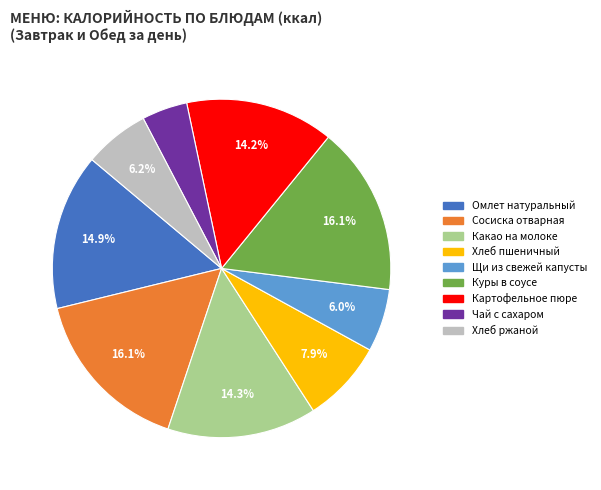

How many slices are in this pie chart?

9